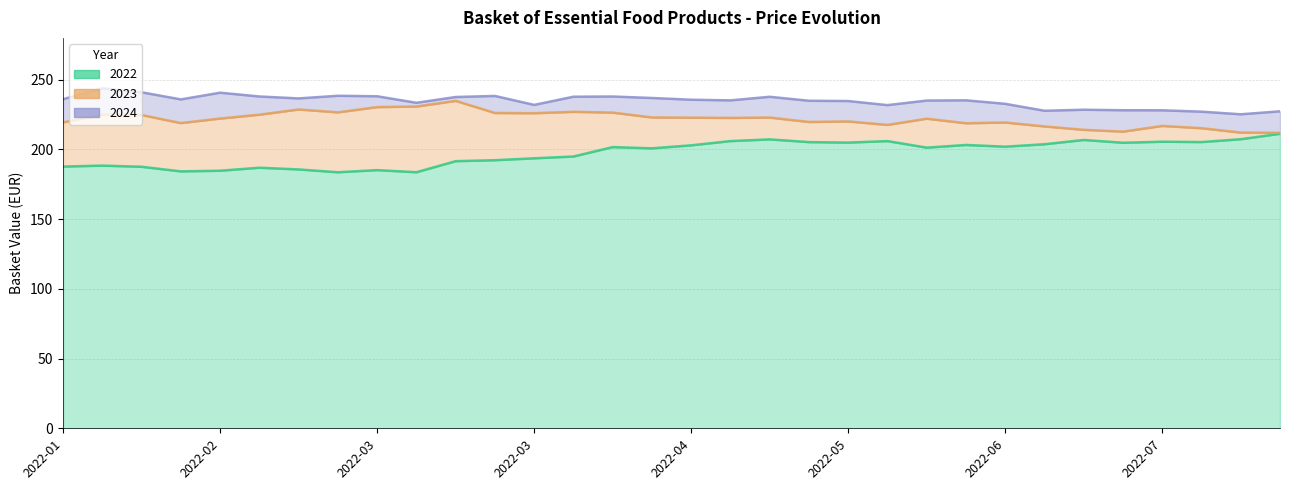

Between 2022-01-26 and 2022-04-27, which is larger?

2022-04-27